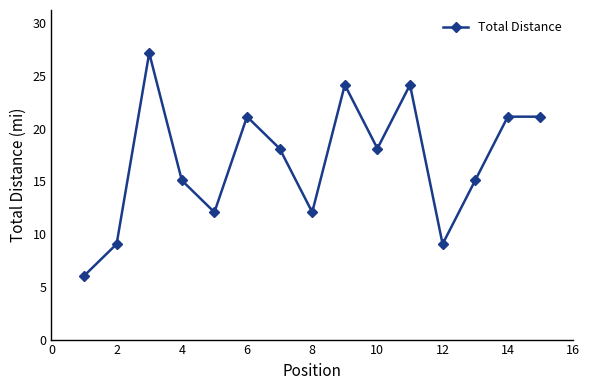

What is the difference between the maximum and minimum values?

21.1